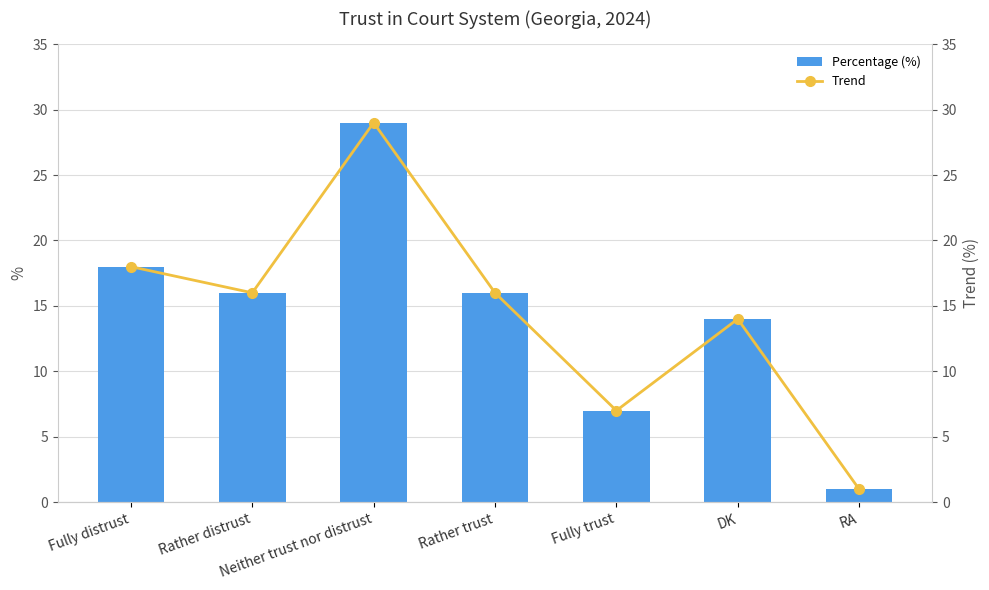

At Fully distrust, list the series in order from largest to smallest.

Percentage (%), Trend